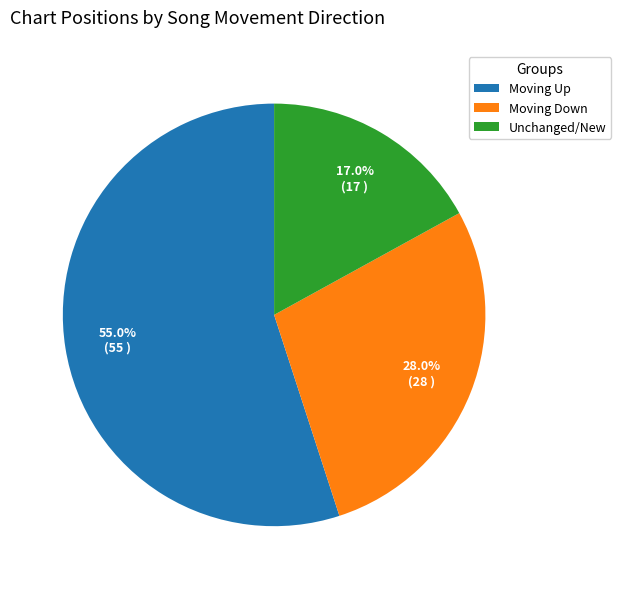

Which slice represents more than half of the pie?

Moving Up